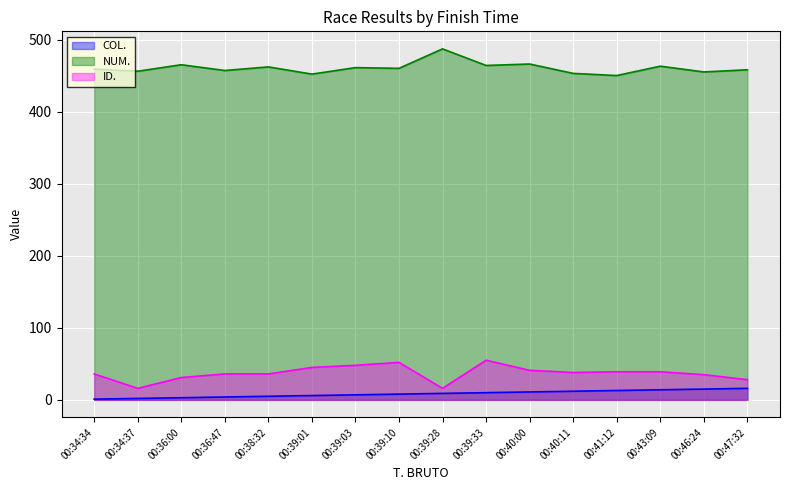

What is the minimum value shown in the chart?

1